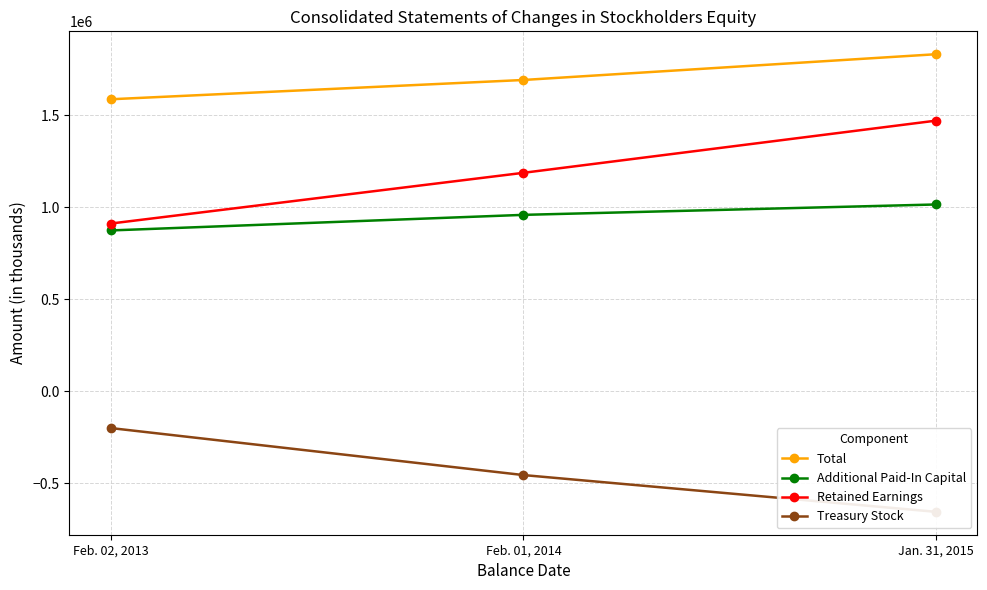

What is the difference between the second highest and minimum values in the Treasury Stock series?

199957